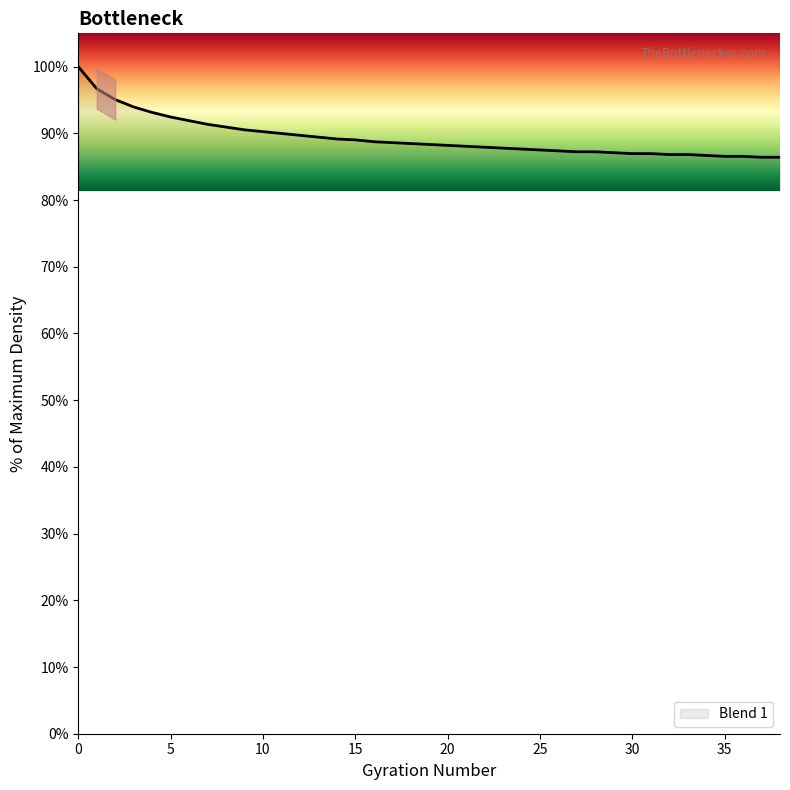

What is the maximum value shown in the chart?

100.0